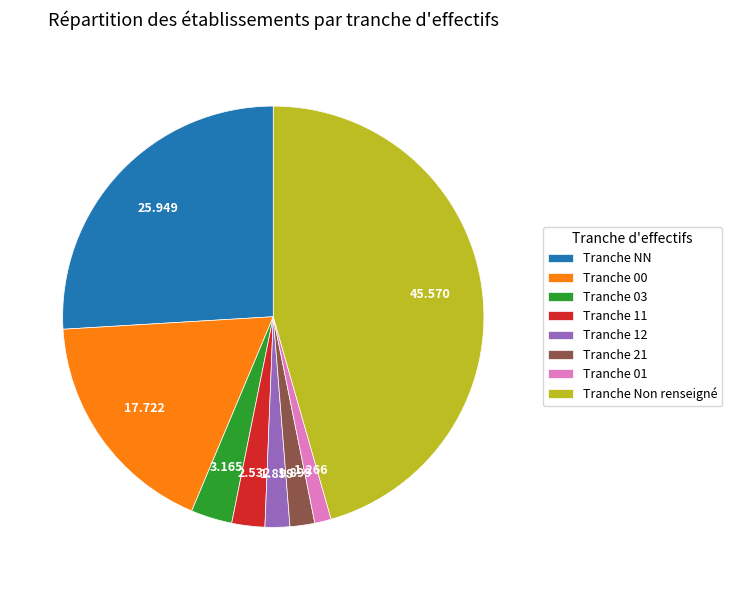

Is there a majority slice in this chart?

No